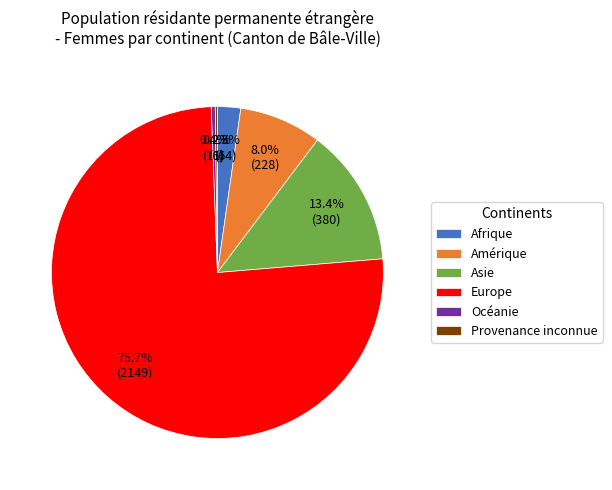

Does any single category account for the majority?

Yes